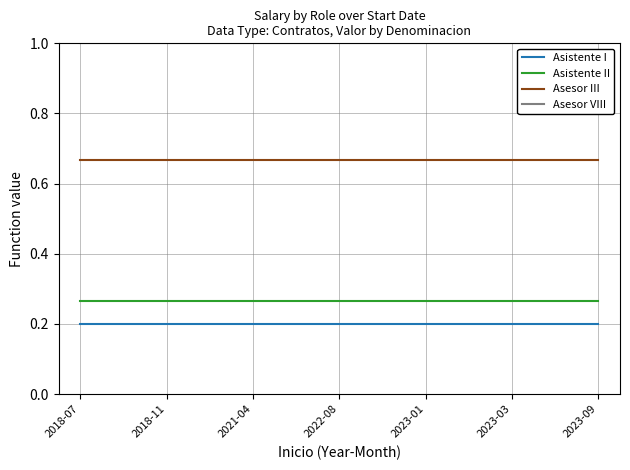

True or false: Asistente I and Asesor VIII intersect in this chart.

False